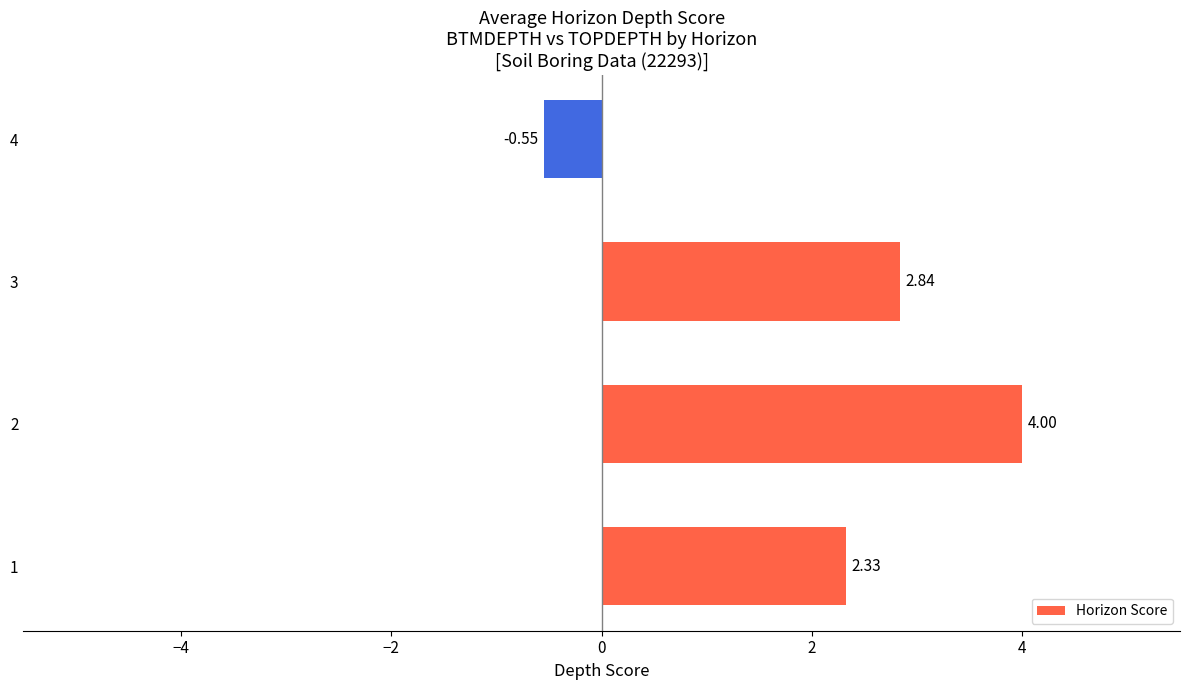

What is the ratio of the value at 2 to the value at 3?

1.4